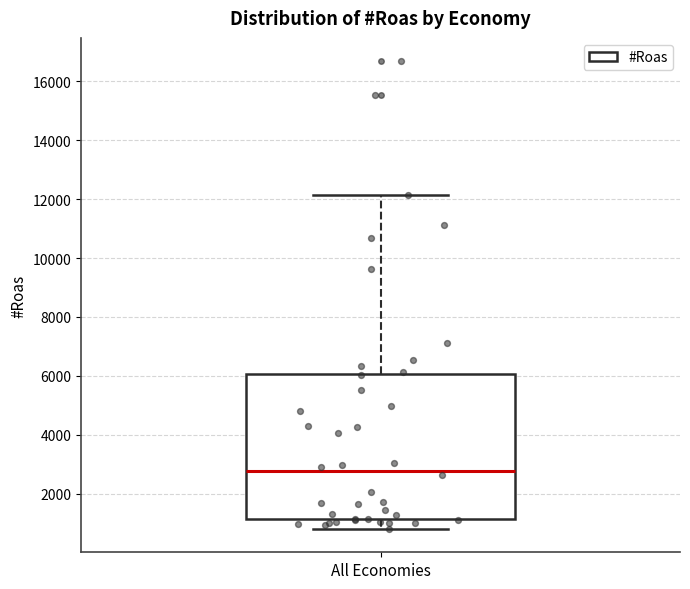

Where does the median line of the box for All Economies sit on the y-axis? The values are not printed on the chart, so give them approximately, as read against the axis.

2800